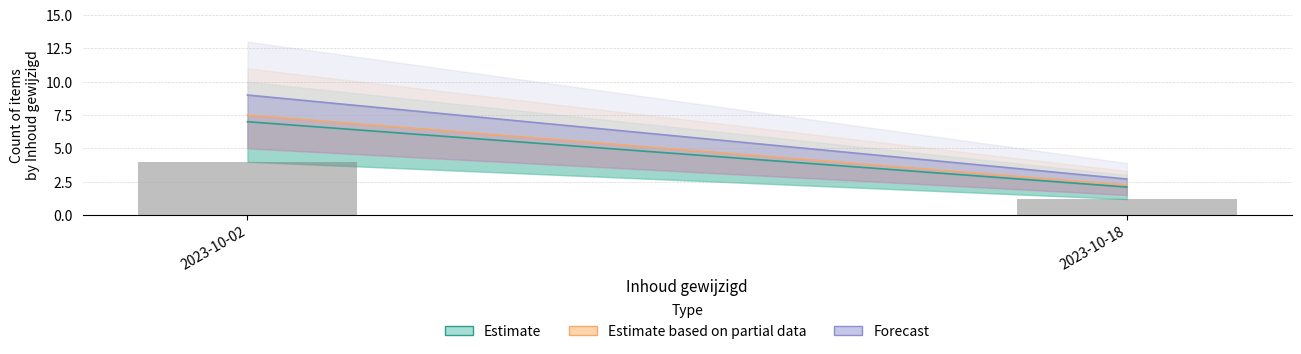

What is the change in value from 2023-10-02 to 2023-10-18?

-2.8